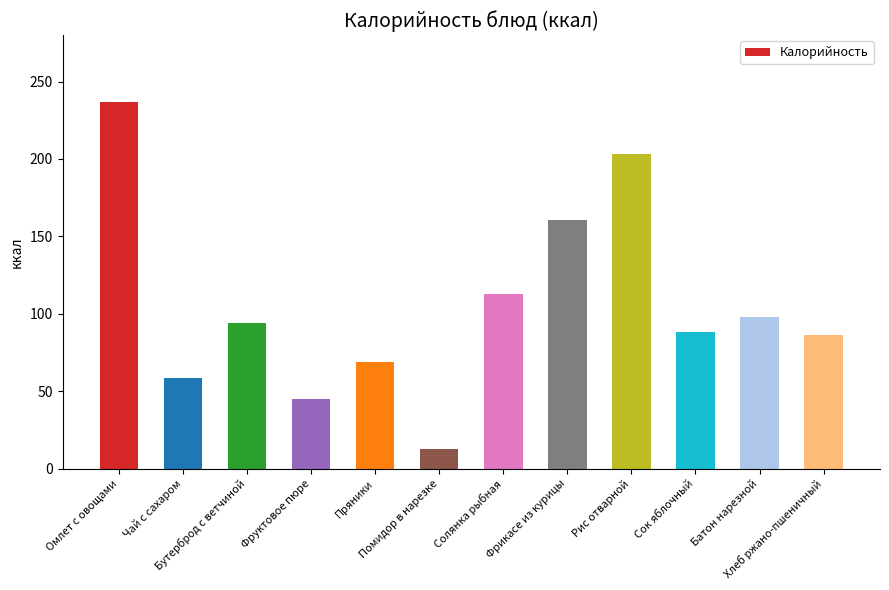

Reading left to right, extract all data points from this chart.

236.5	58.7	93.9	45.0	69.0	12.8	112.8	160.5	203.5	88.2	97.9	86.2